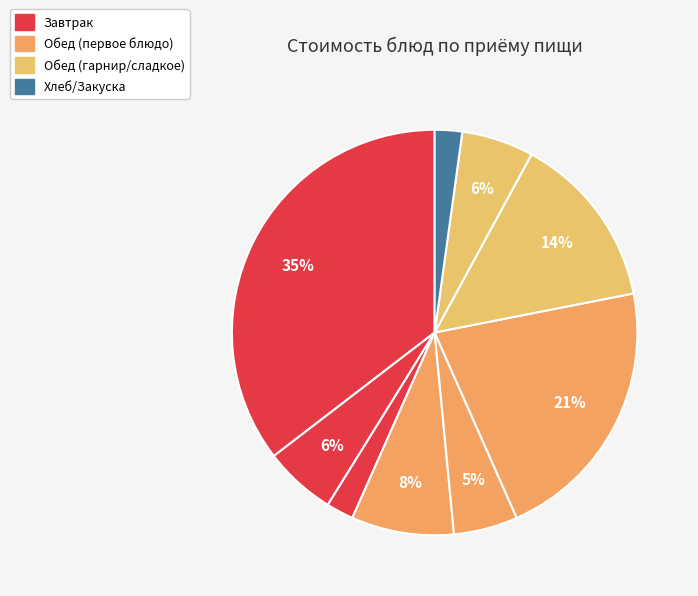

Does any single category account for the majority?

No